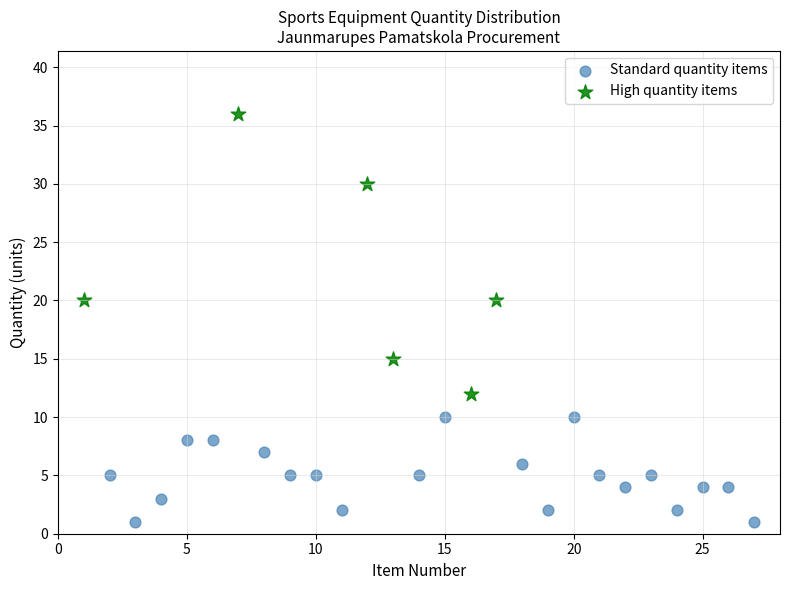

Which series reaches the minimum Y coordinate?

Standard quantity items